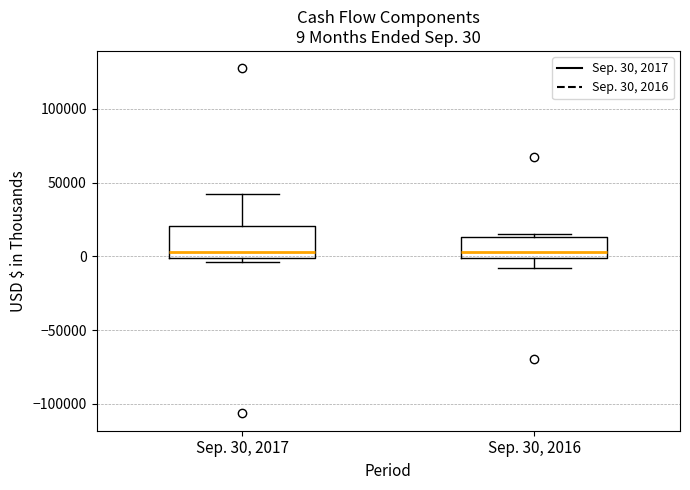

Which box is the tallest, from its lower edge to its upper edge?

Sep. 30, 2017